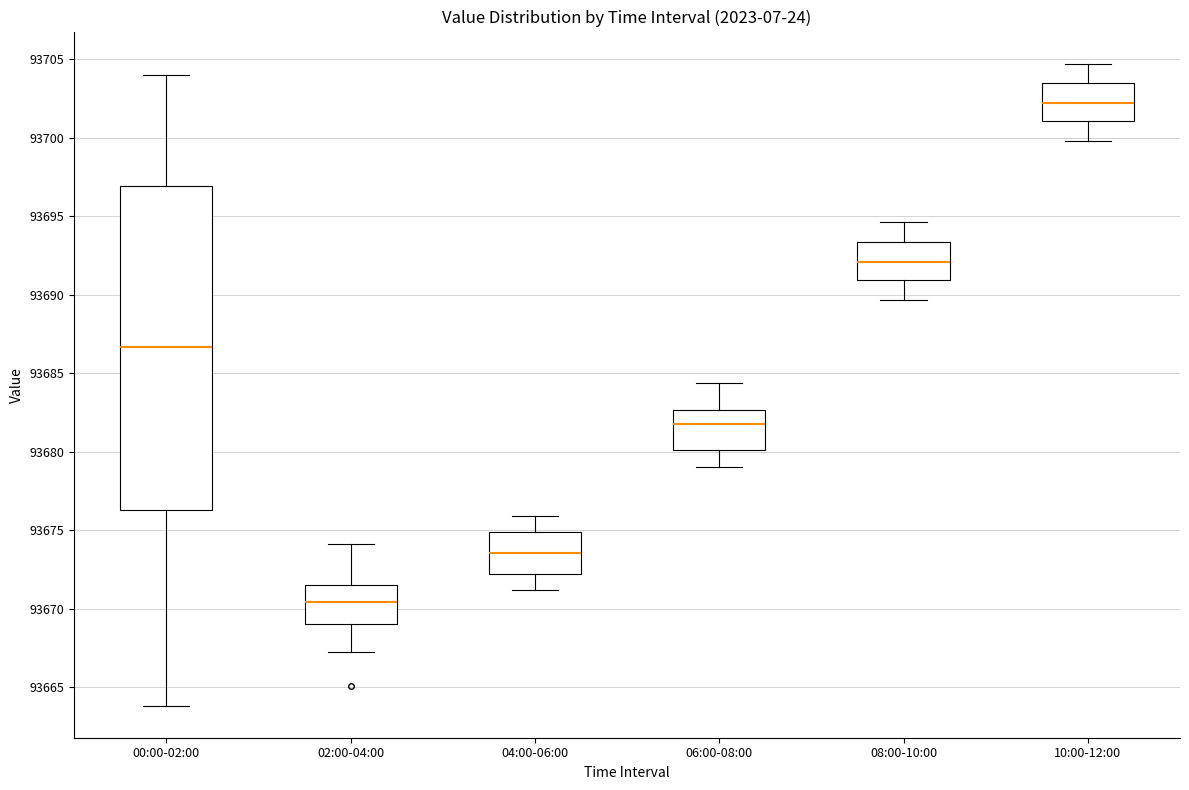

Reading left to right, transcribe this box plot: for each box, give where its median line is, the range the box spans, and where its two whiskers end, as read against the y-axis. The values are not printed on the chart, so give them approximately, as read against the axis.

00:00-02:00: median 93686.5, box 93676.5 to 93697.0, whiskers 93664.0 to 93704.0
02:00-04:00: median 93670.5, box 93669.0 to 93671.5, whiskers 93667.0 to 93674.0
04:00-06:00: median 93673.5, box 93672.0 to 93675.0, whiskers 93671.0 to 93676.0
06:00-08:00: median 93681.5, box 93680.0 to 93682.5, whiskers 93679.0 to 93684.5
08:00-10:00: median 93692.0, box 93691.0 to 93693.5, whiskers 93689.5 to 93694.5
10:00-12:00: median 93702.0, box 93701.0 to 93703.5, whiskers 93700.0 to 93704.5